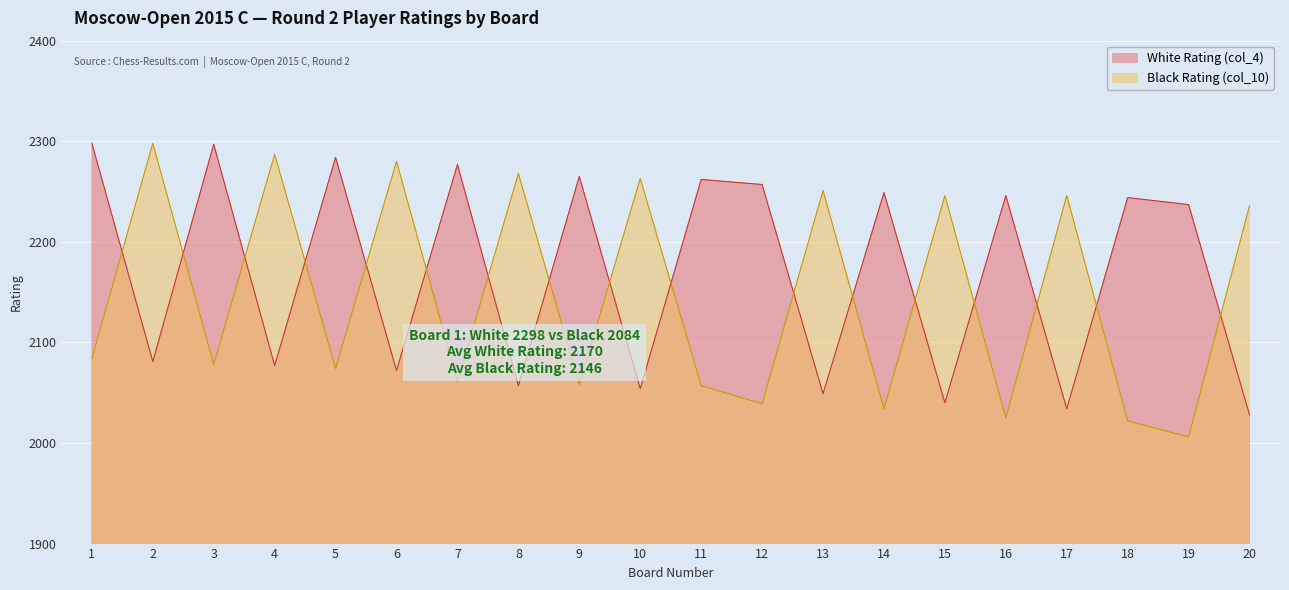

What are all the series names shown in the legend?

White Rating (col_4), Black Rating (col_10)